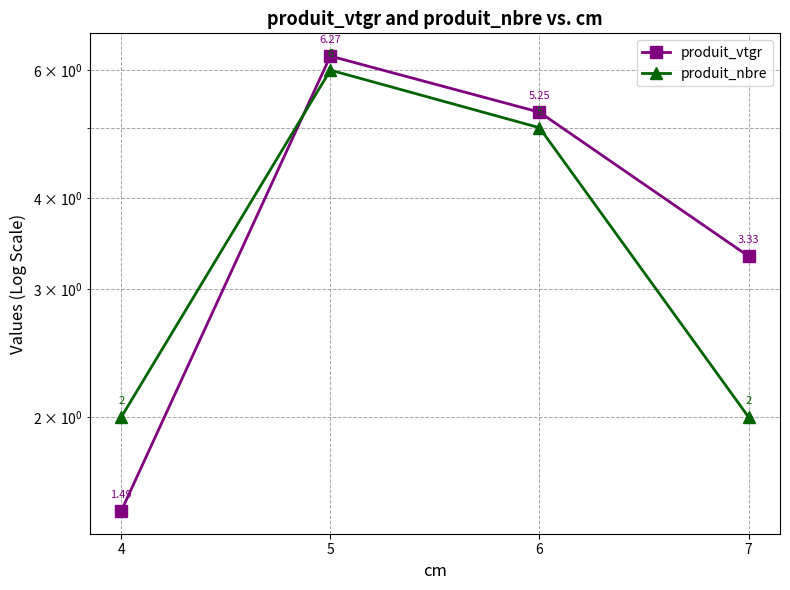

What is the value of the produit_nbre point at the 4th from the left?

2.0